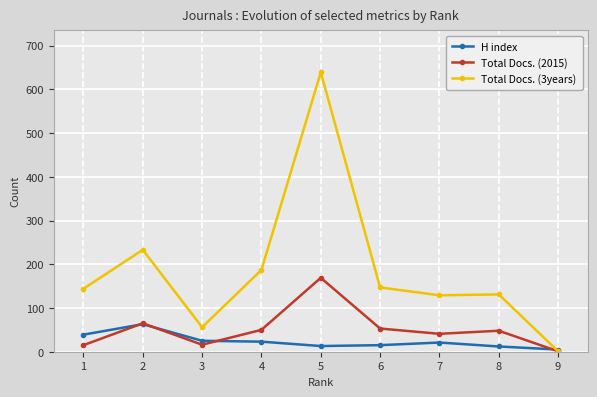

Rank the series by their maximum value, from highest to lowest.

Total Docs. (3years), Total Docs. (2015), H index